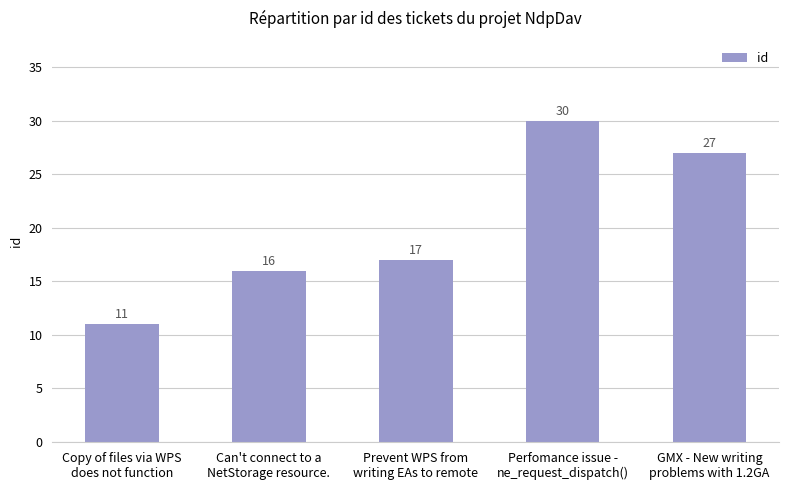

Where is the data nearest to the value 20?

Prevent WPS from
writing EAs to remote